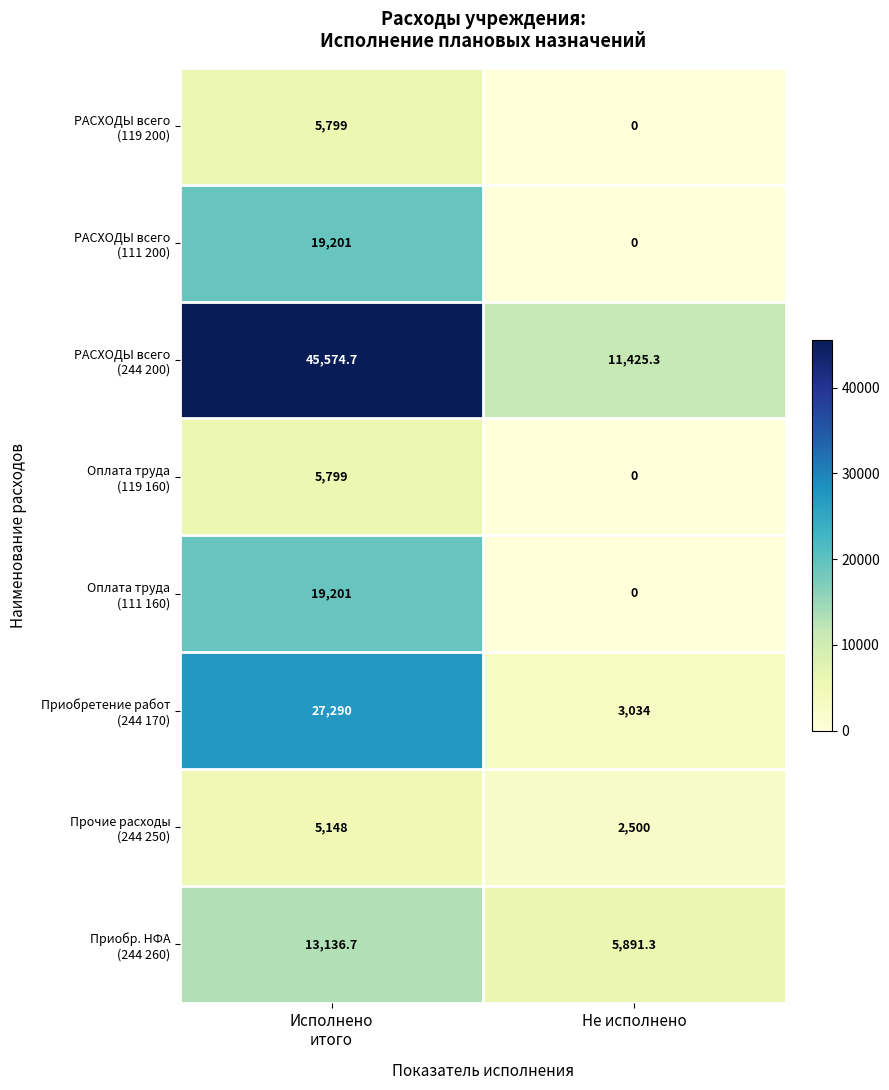

What is the total value across all series at Не исполнено?

22850.6